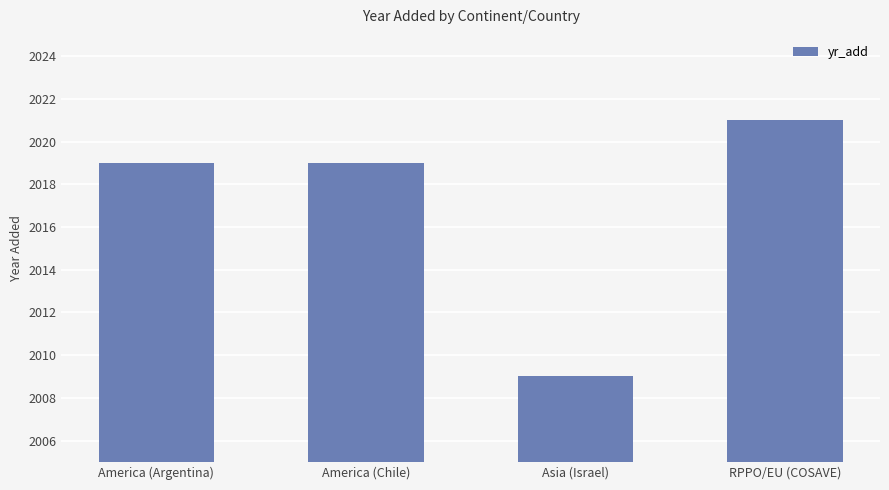

What is the label of the 4th bar from the left?

RPPO/EU (COSAVE)